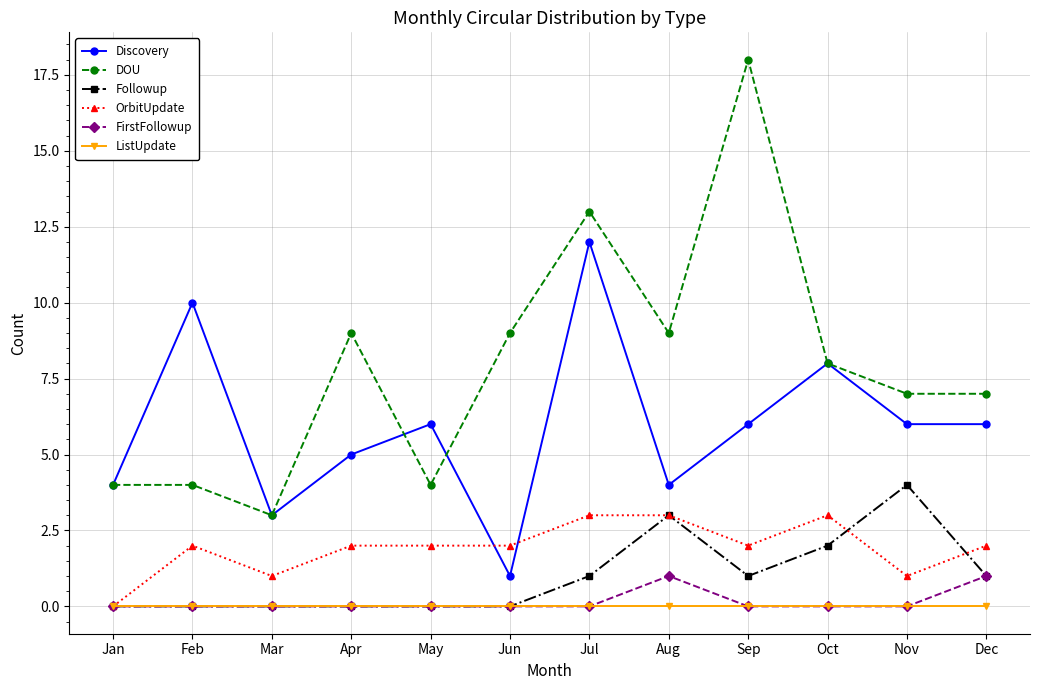

At which category is the sum across all series the highest?

Jul